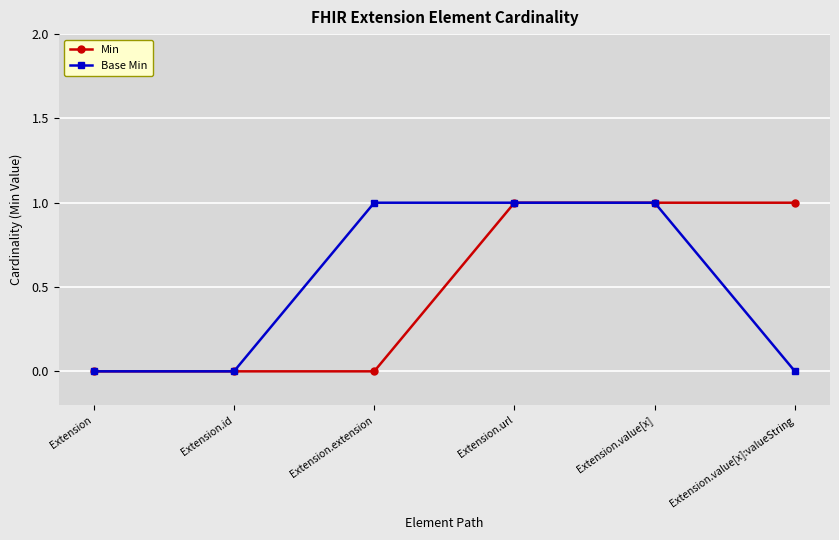

What is the label of the 6th point from the left?

Extension.value[x]:valueString